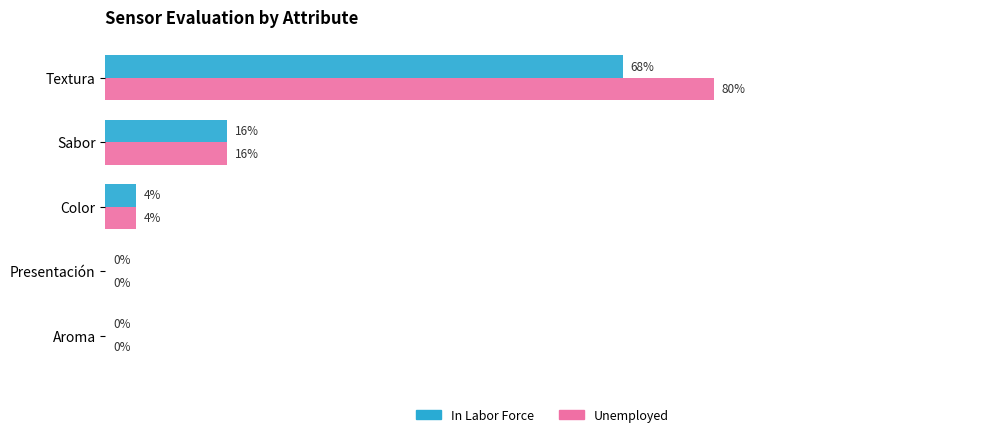

Reading left to right, list all the values displayed in this chart.

In Labor Force: 0.7	0.2	0.0	0.0	0.0
Unemployed: 0.8	0.2	0.0	0.0	0.0